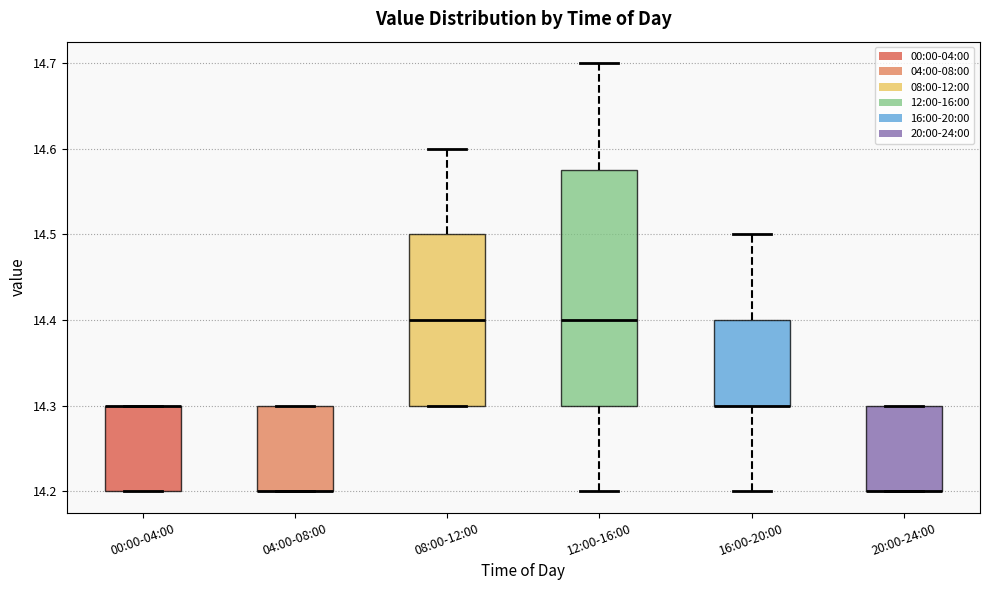

Reading left to right, read every box against the y-axis: the position of its median line, the range the box covers, and the ends of its whiskers. The values are not printed on the chart, so give them approximately, as read against the axis.

00:00-04:00: median 14.30 (drawn on the box's upper edge), box 14.20 to 14.30, whiskers 14.20 to 14.30
04:00-08:00: median 14.20 (drawn on the box's lower edge), box 14.20 to 14.30, whiskers 14.20 to 14.30
08:00-12:00: median 14.40, box 14.30 to 14.50, whiskers 14.30 to 14.60
12:00-16:00: median 14.40, box 14.30 to 14.58, whiskers 14.20 to 14.70
16:00-20:00: median 14.30 (drawn on the box's lower edge), box 14.30 to 14.40, whiskers 14.20 to 14.50
20:00-24:00: median 14.20 (drawn on the box's lower edge), box 14.20 to 14.30, whiskers 14.20 to 14.30